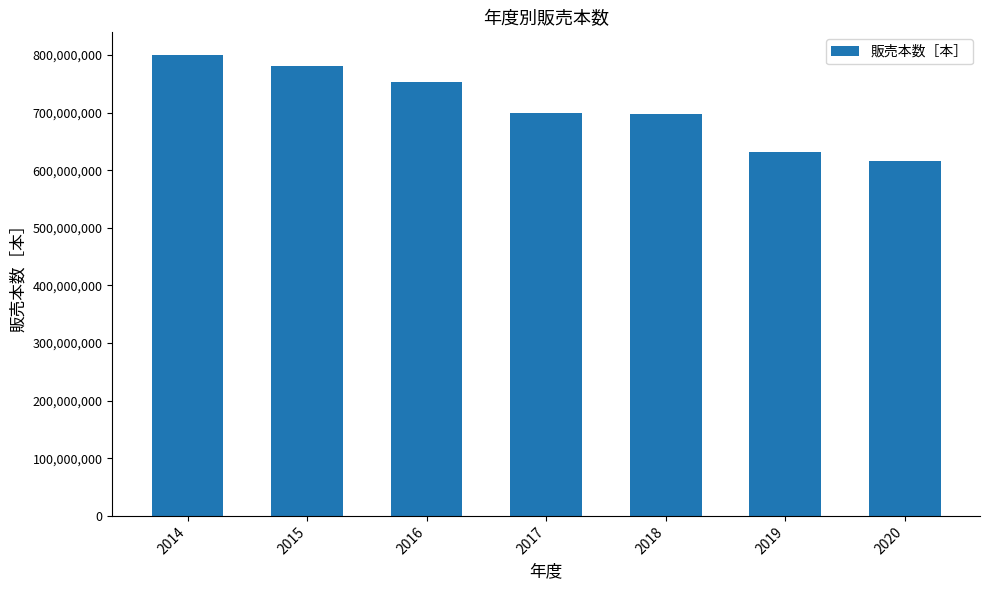

Read the value at 2014, to the nearest 50.

799450200